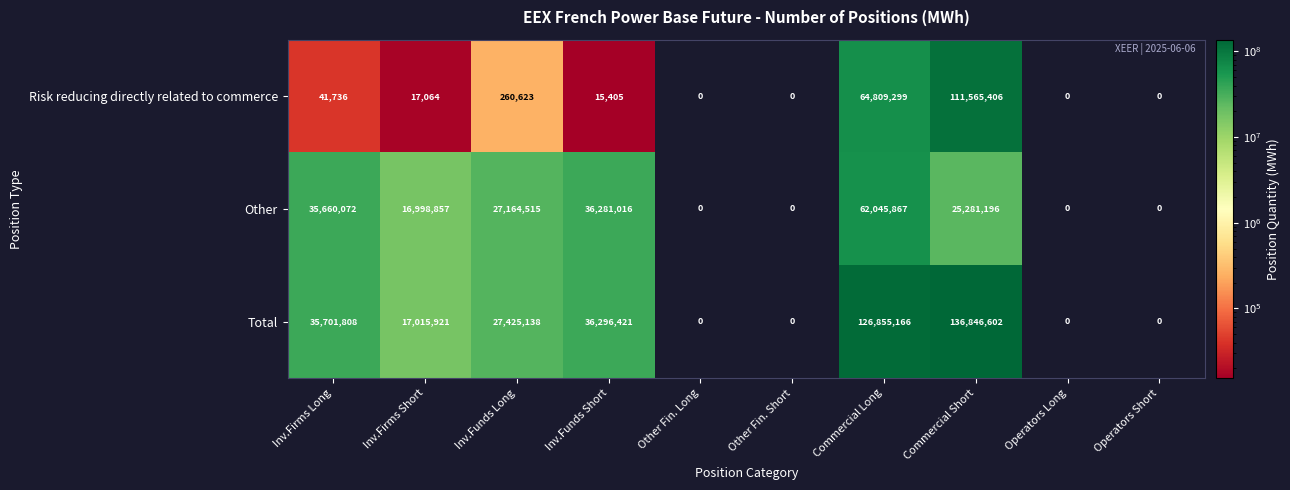

Reading left to right, what are all the values shown in this chart?

Risk reducing directly related to commerce: 41736	17064	260623	15405	0	0	64809299	111565406	0	0
Other: 35660072	16998857	27164515	36281016	0	0	62045867	25281196	0	0
Total: 35701808	17015921	27425138	36296421	0	0	126855166	136846602	0	0